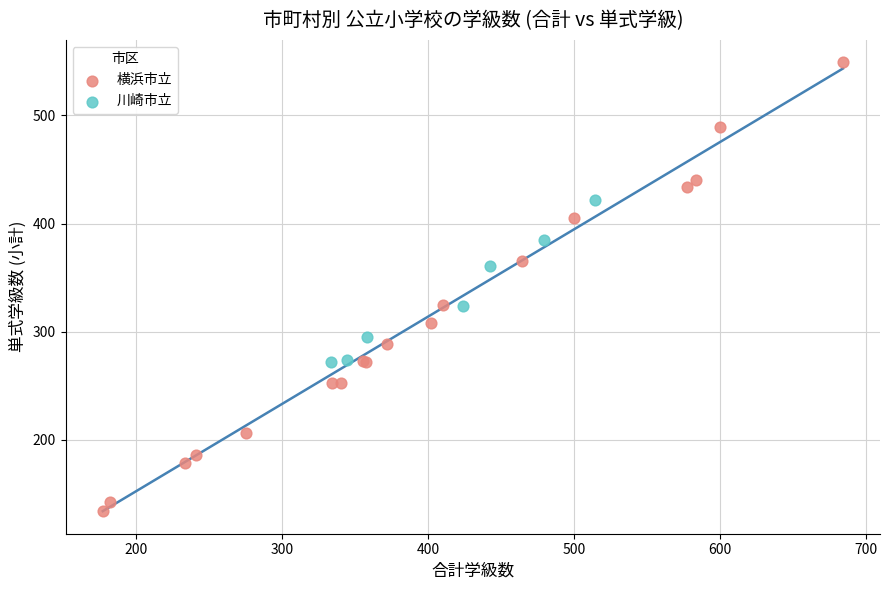

Which series contains the highest Y value?

横浜市立